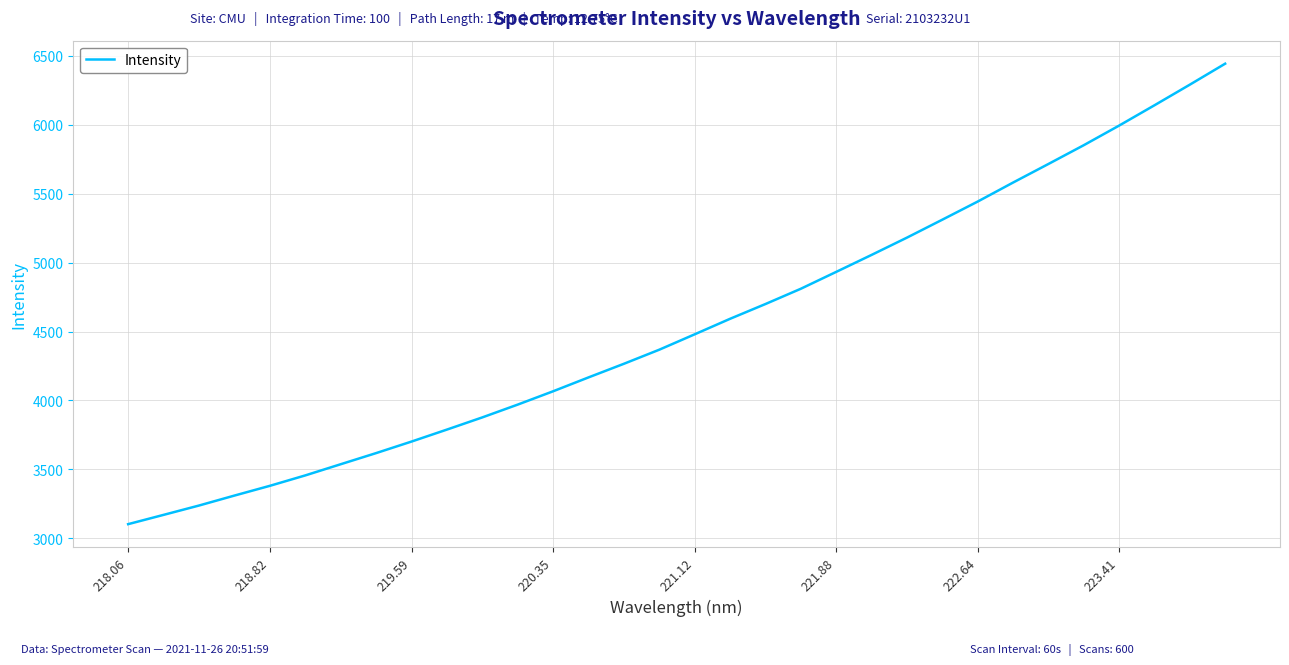

Count the number of categories in the chart.

32